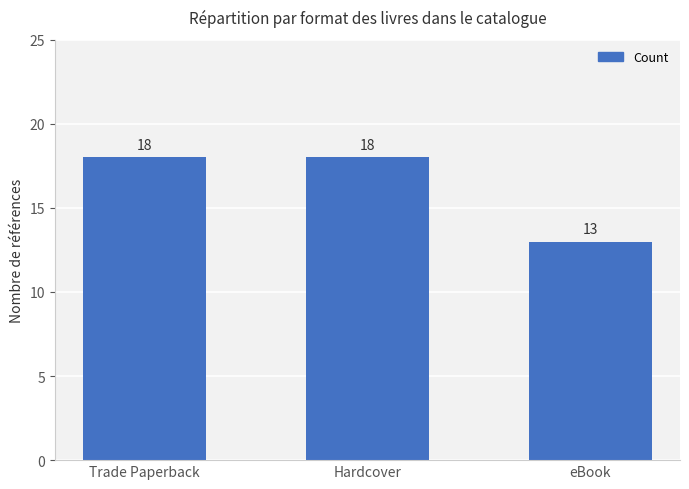

How many series are shown in this chart?

1